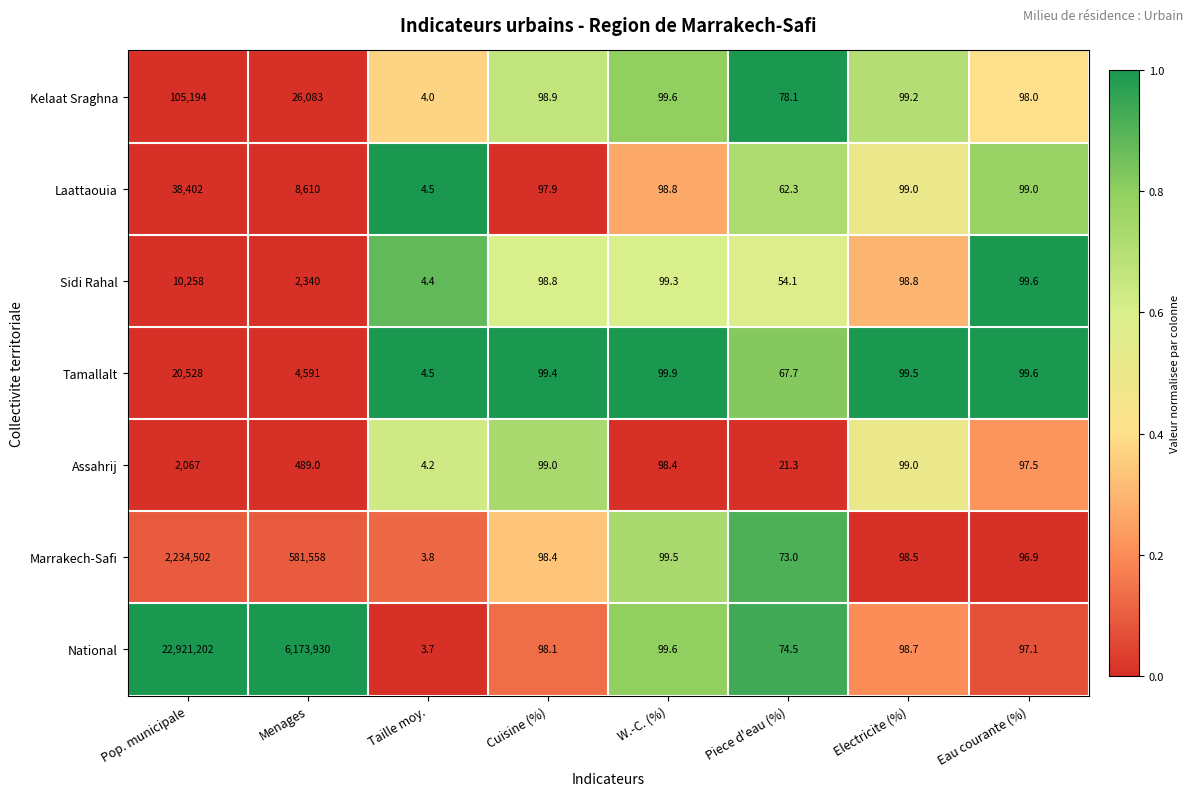

The Laattaouia series shows 174.1 at Cuisine (%). True or false?

False